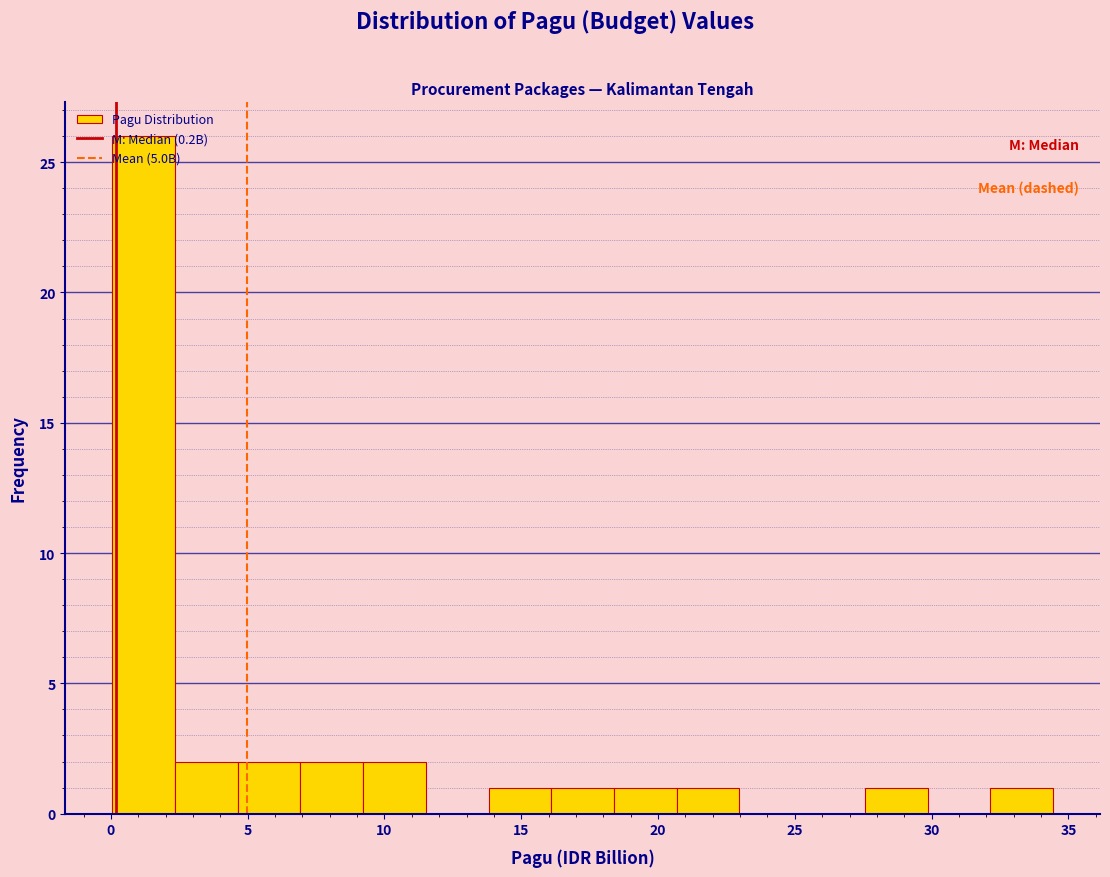

Reading left to right, transcribe this chart: for each bar, give the range it covers on the x-axis and its height. Neither the bar edges nor the heights are printed on the chart, so give them approximately, as read against the axes.

0.0 to 2.5: 26
2.5 to 4.5: 2
4.5 to 7.0: 2
7.0 to 9.0: 2
9.0 to 11.5: 2
11.5 to 14.0: 0
14.0 to 16.0: 1
16.0 to 18.5: 1
18.5 to 20.5: 1
20.5 to 23.0: 1
23.0 to 25.5: 0
25.5 to 27.5: 0
27.5 to 30.0: 1
30.0 to 32.0: 0
32.0 to 34.5: 1